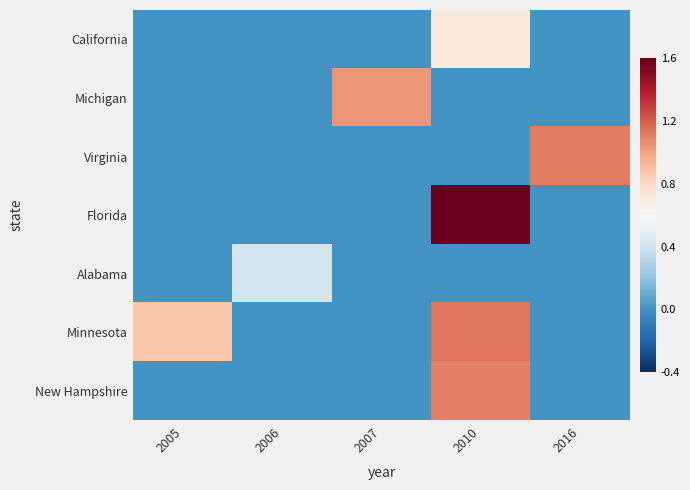

List the series in order of their peak value, highest first.

Florida, Minnesota, Virginia, New Hampshire, Michigan, California, Alabama